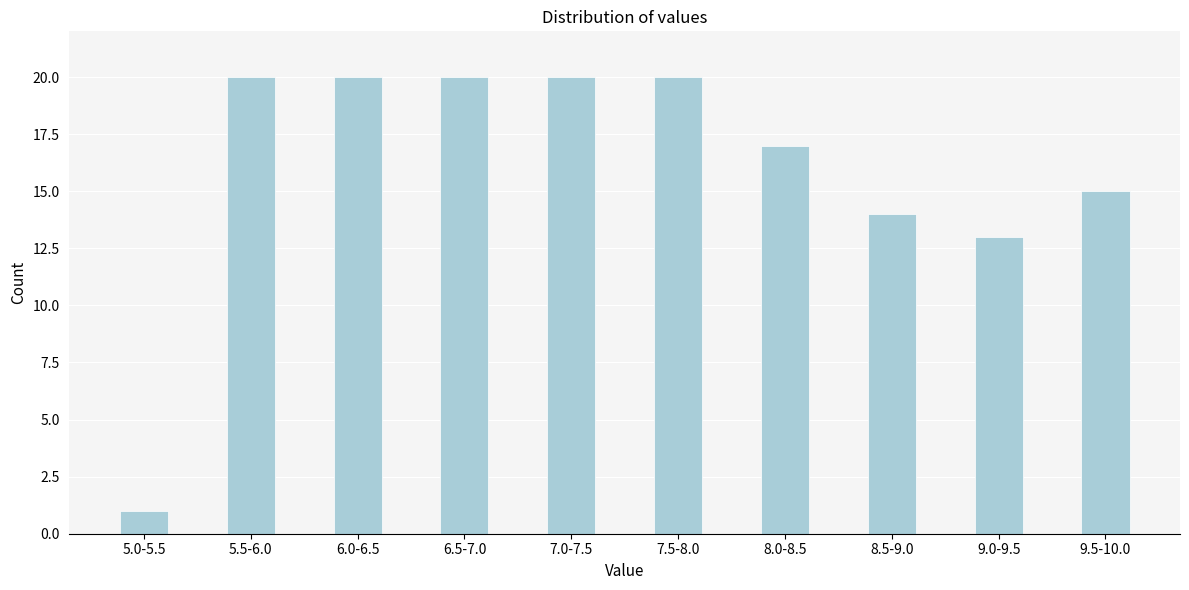

Reading right to left, list all the values displayed in this chart.

15	13	14	17	20	20	20	20	20	1